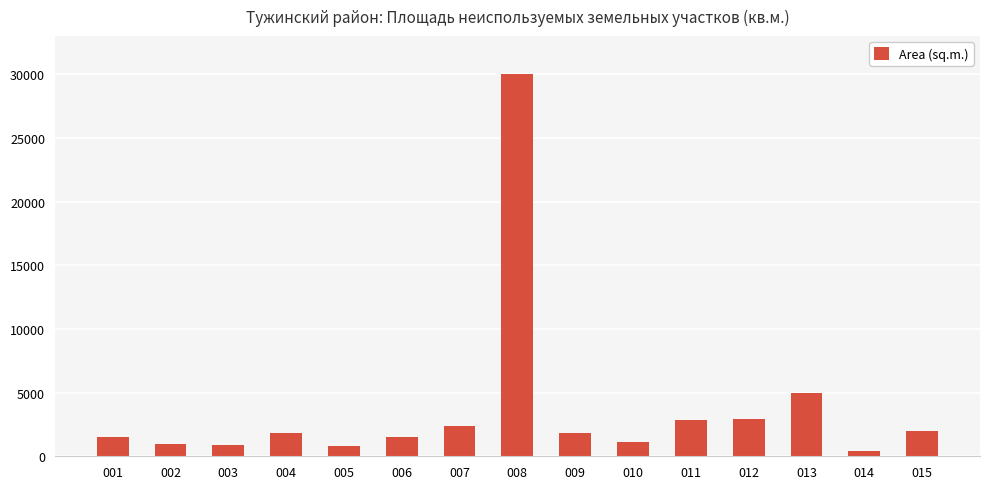

What is the maximum value shown in the chart?

30000